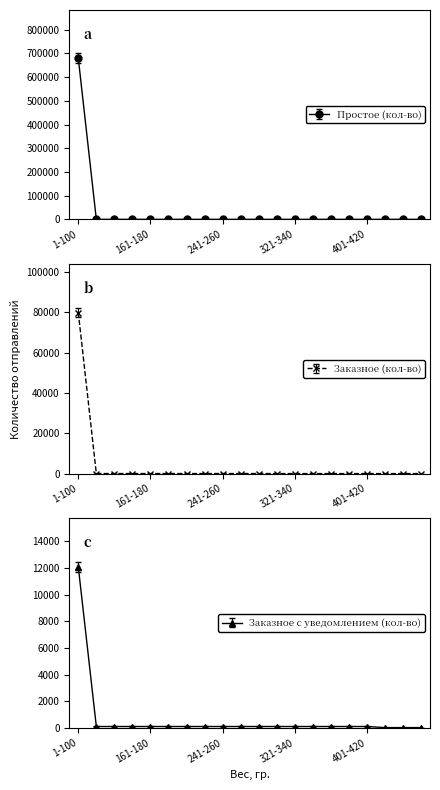

Reading left to right, transcribe all the data shown in this chart.

Простое (кол-во): 699817.0	21.0	21.0	21.0	21.0	21.0	21.0	21.0	21.0	21.0	21.0	21.0	21.0	21.0	21.0	21.0	21.0	21.0	21.0	21.0
Заказное (кол-во): 79925.0	20.0	20.0	20.0	20.0	20.0	20.0	20.0	20.0	20.0	20.0	11.0	2.0	2.0	2.0	2.0	2.0	2.0	2.0	2.0
Заказное с уведомлением (кол-во): 12093.0	100.0	100.0	100.0	100.0	100.0	100.0	100.0	100.0	100.0	100.0	100.0	100.0	100.0	100.0	100.0	100.0	20.0	20.0	20.0